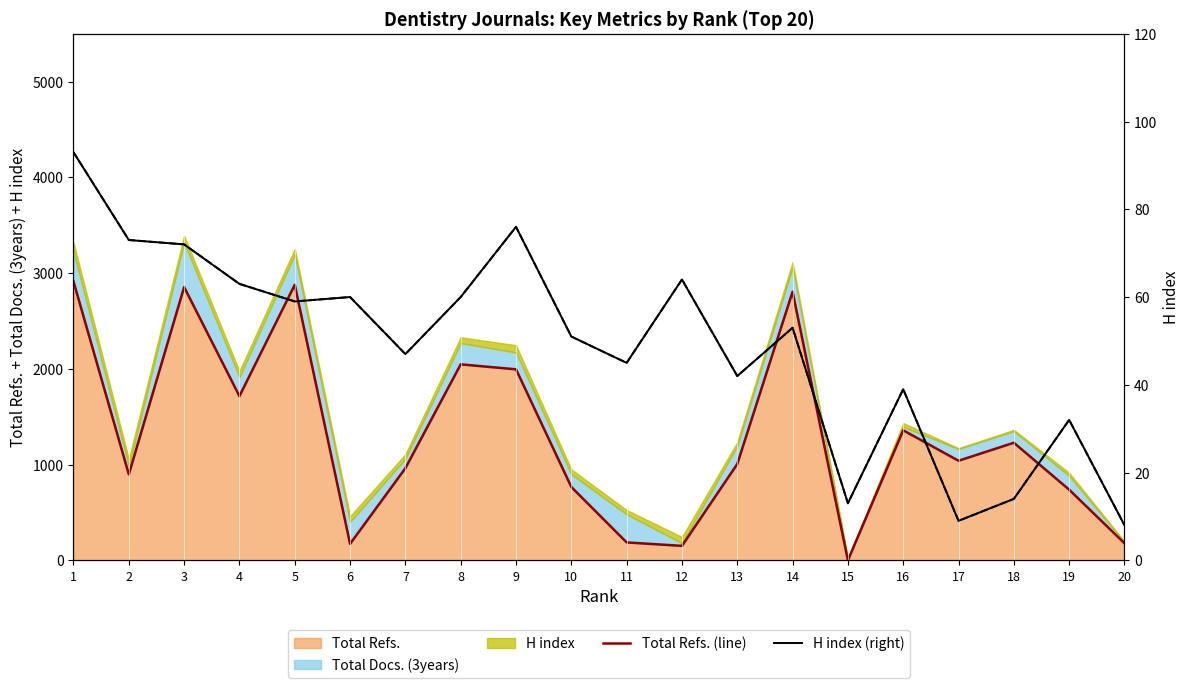

At which category is the sum across all series the highest?

1